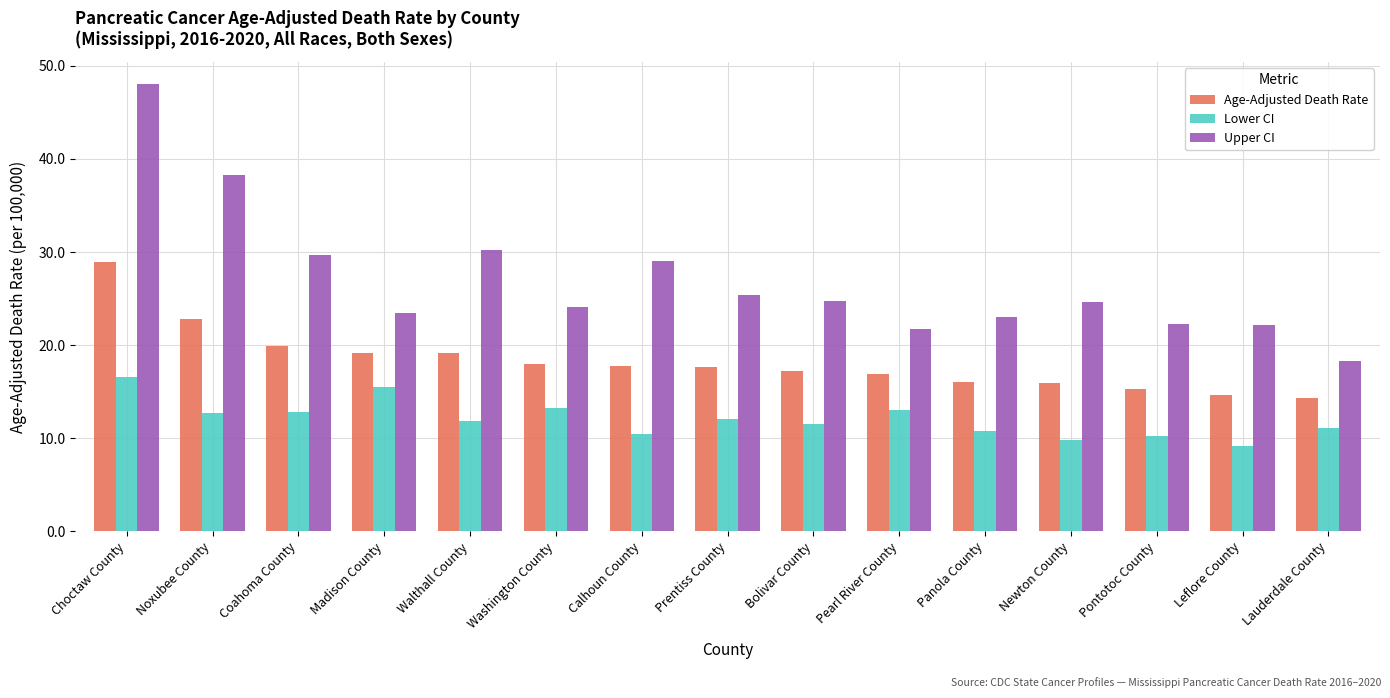

What is the difference between the Lower CI values at Walthall County and Prentiss County?

0.3